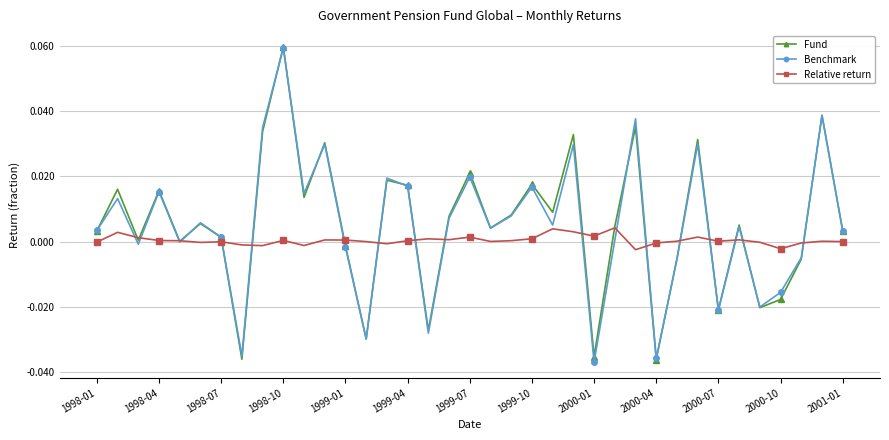

True or false: Relative return has more than 1 points higher than both neighbors.

True